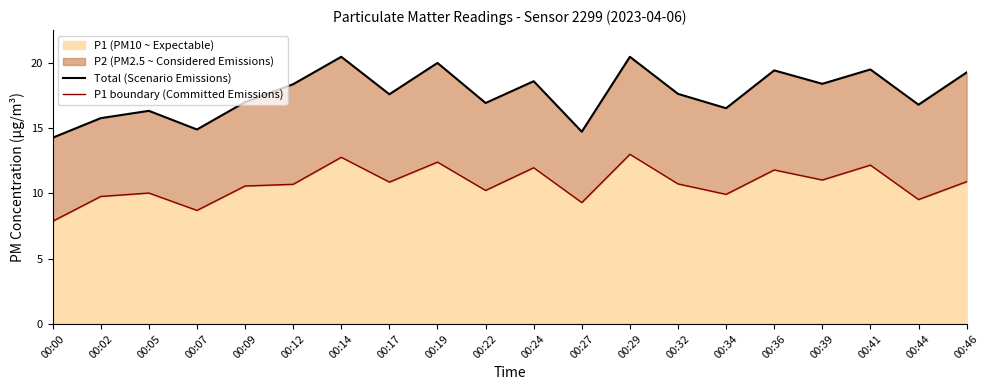

True or false: P1 boundary (Committed Emissions) has more than 2 points higher than both neighbors.

True